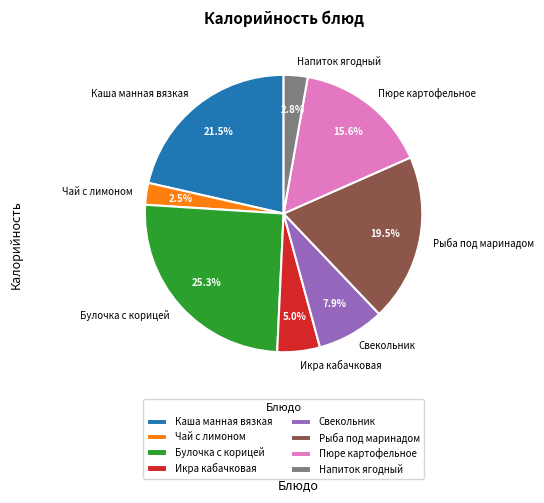

To the nearest percent, what is the difference between the Чай с лимоном and Рыба под маринадом slice percentages?

17%